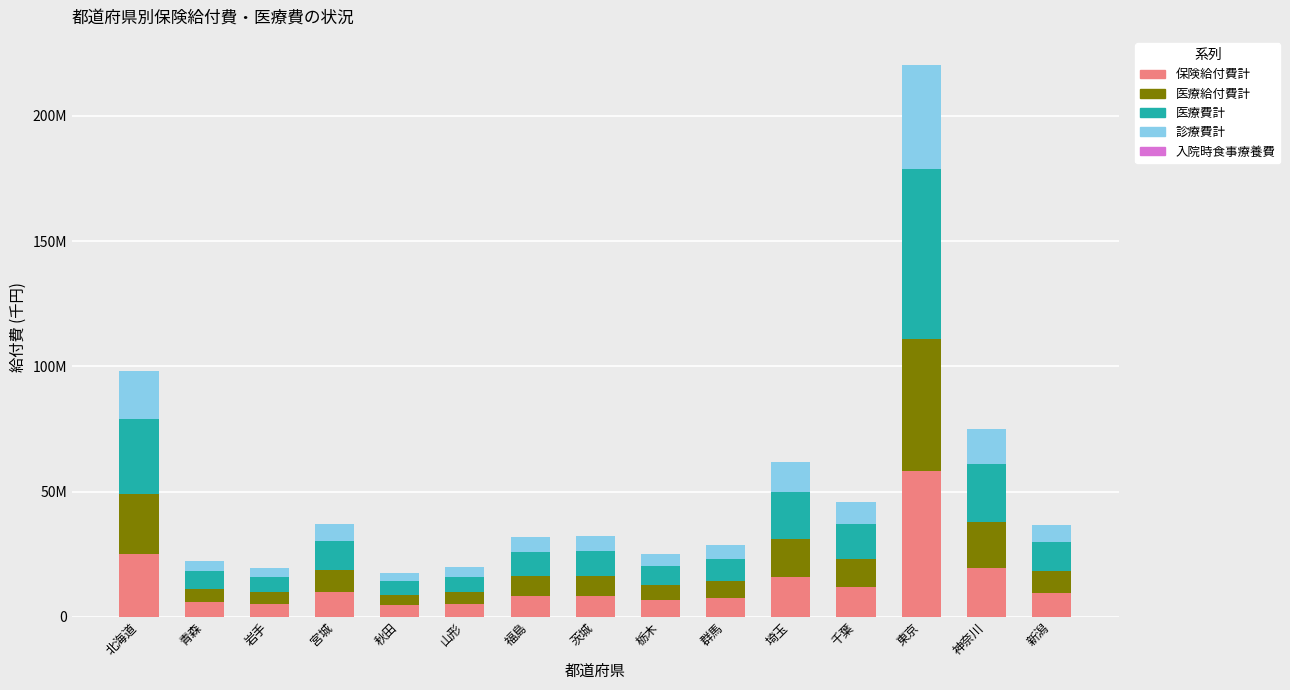

The 診療費計 series shows 3349037.8 at 秋田. True or false?

True